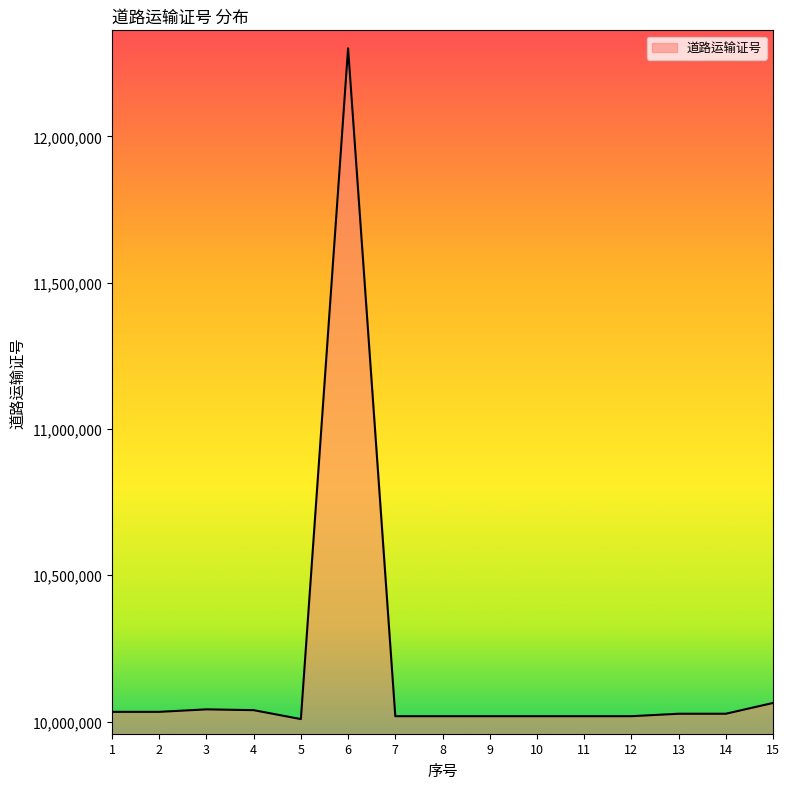

What is the difference between the maximum and minimum values?

2293031